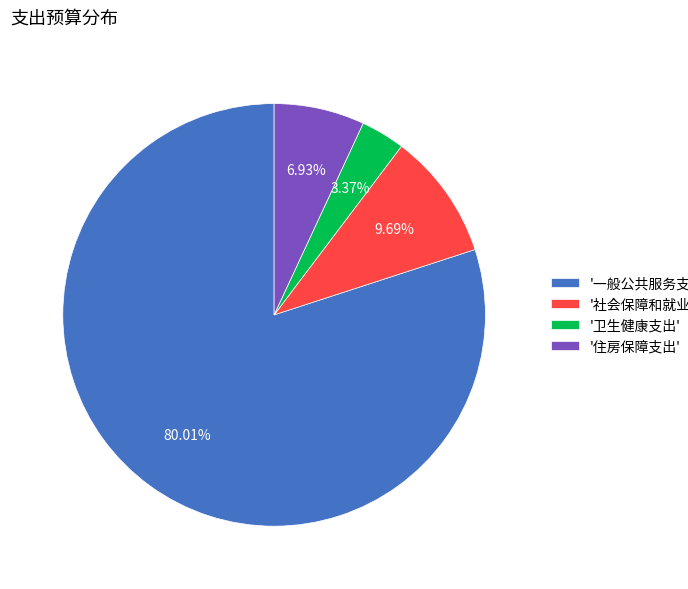

Rank the categories by value from lowest to highest.

'卫生健康支出', '住房保障支出', '社会保障和就业支出', '一般公共服务支出'